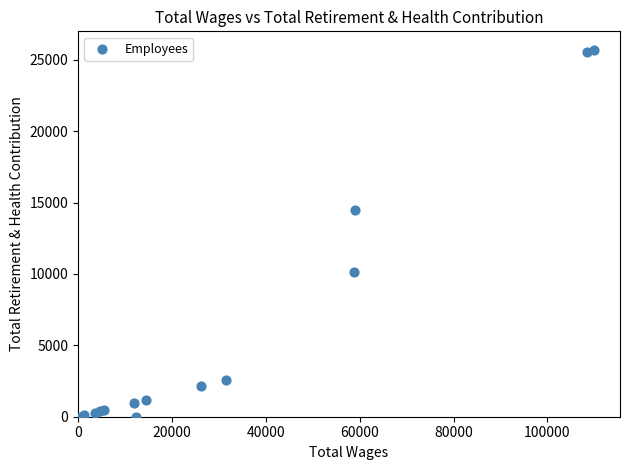

What Y value in the scatter plot is closest to 12854?

14494